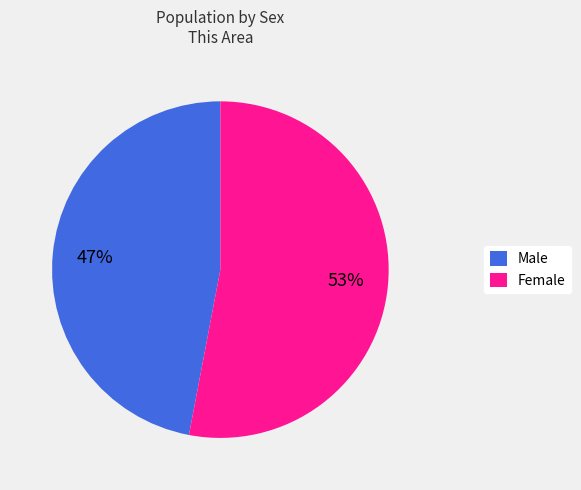

Is the sum of Female and Male greater than half?

Yes